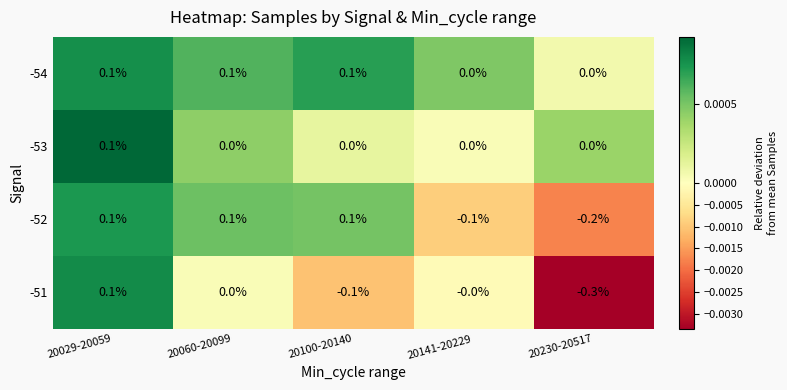

Is it true that -53 equals 0.0 at 20230-20517?

True